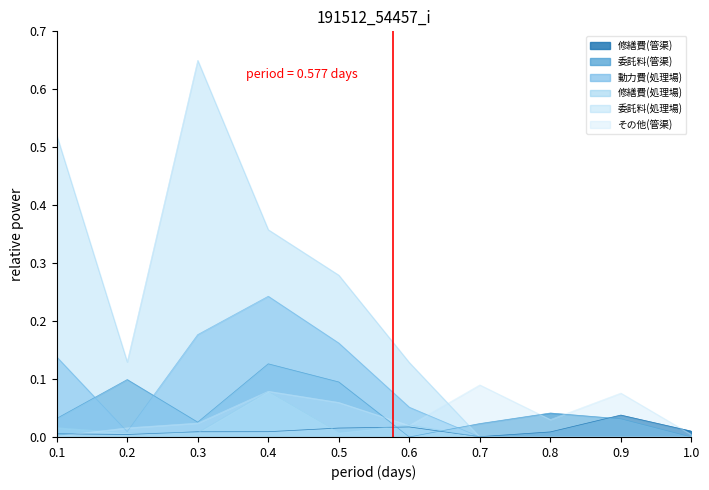

True or false: 委託料(管渠) has a value of 0.2 at 0.4.

False